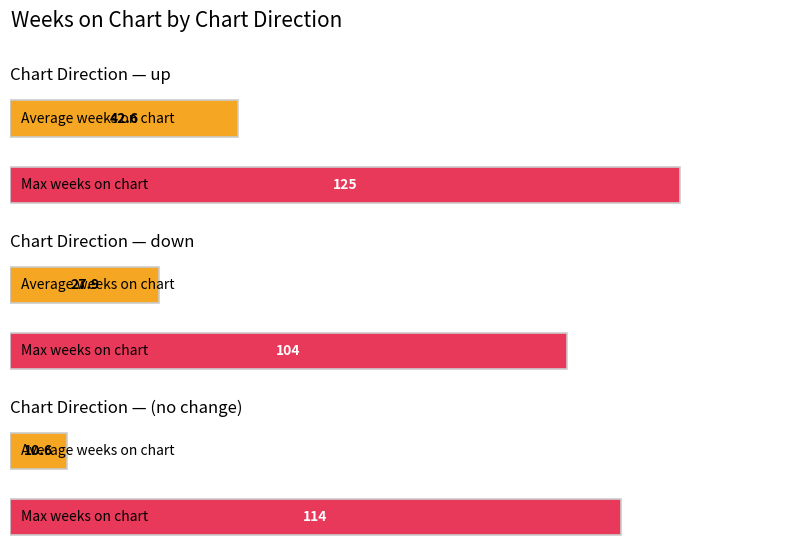

Rank the series at down from lowest to highest value.

Average, Maximum